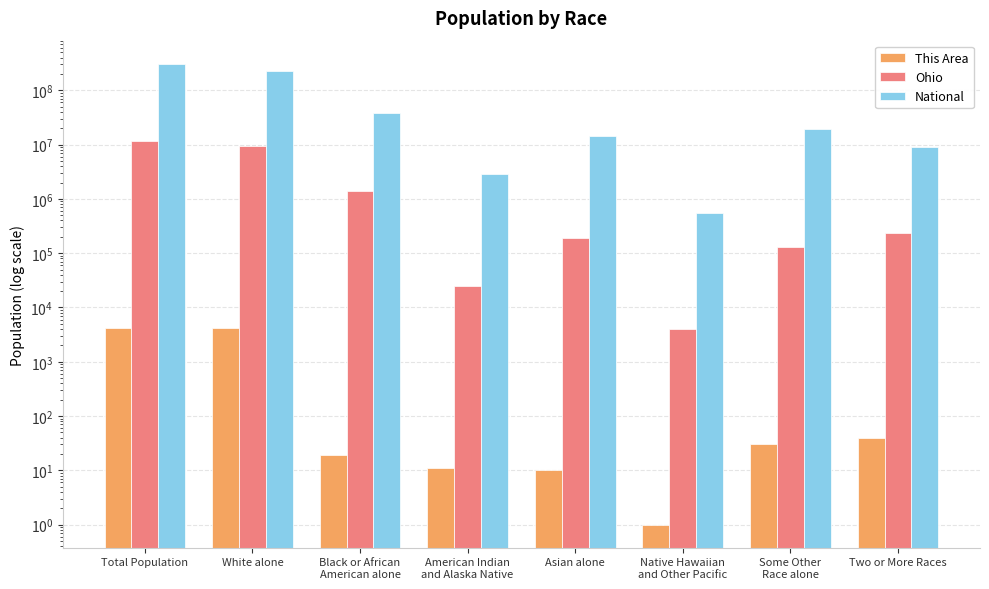

Is the value of National at Native Hawaiian
and Other Pacific greater than the value of Ohio at Some Other
Race alone?

Yes